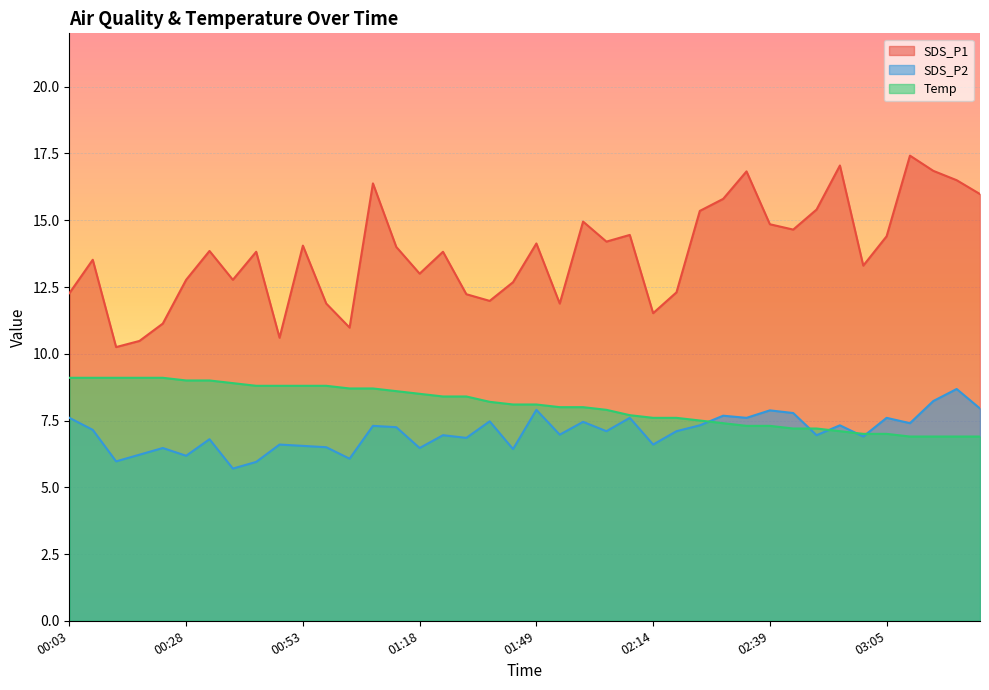

At which category is the sum across all series the highest?

01:08